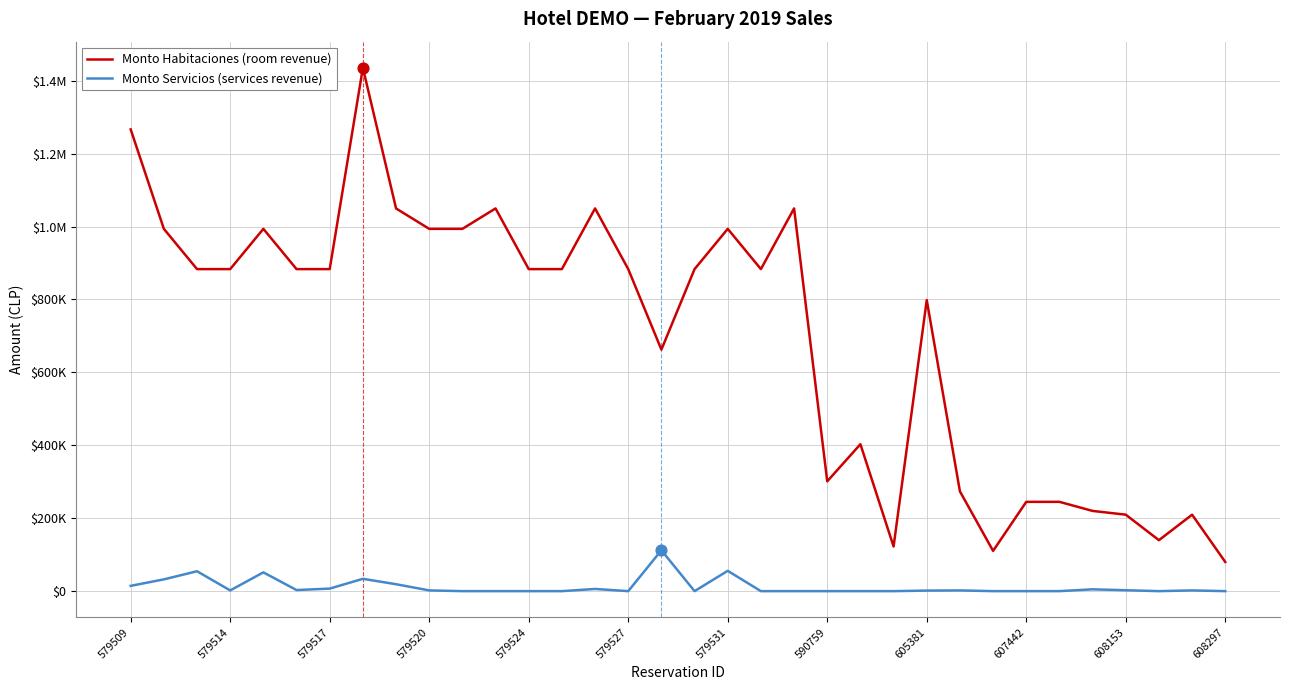

What are all the series names shown in the legend?

Monto Habitaciones (room revenue), Monto Servicios (services revenue)